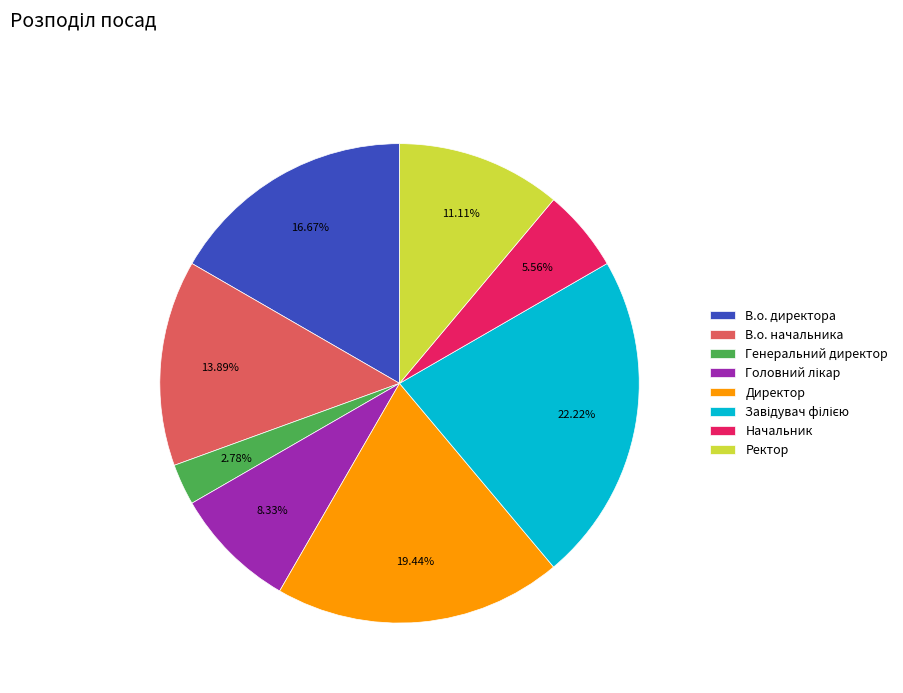

Which has a higher value, В.о. директора or Начальник?

В.о. директора